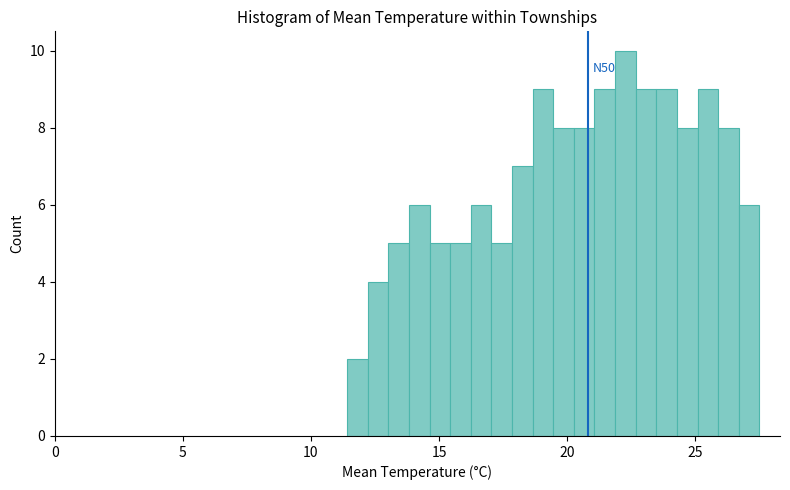

Around what value on the x-axis is the tallest bar? Give the approximate position of its centre, as read against the axis.

22.5